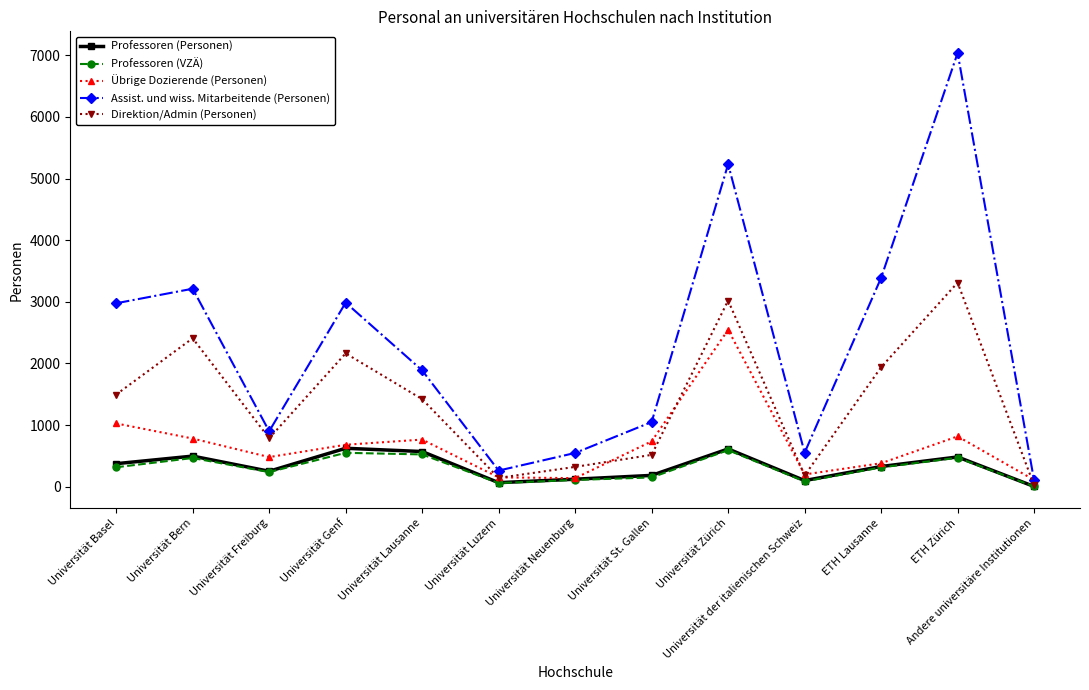

Is the value of Übrige Dozierende (Personen) at Universität der italienischen Schweiz greater than the value of Professoren (VZÄ) at Universität Luzern?

Yes